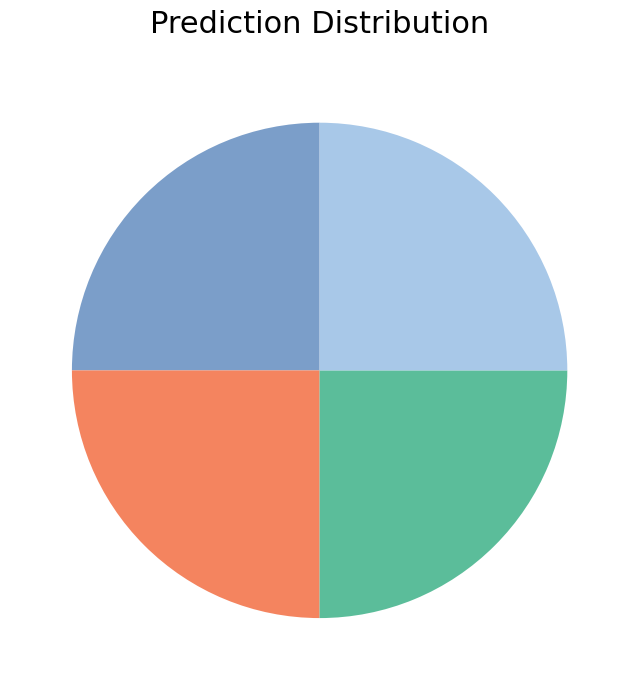

Is there a majority slice in this chart?

No